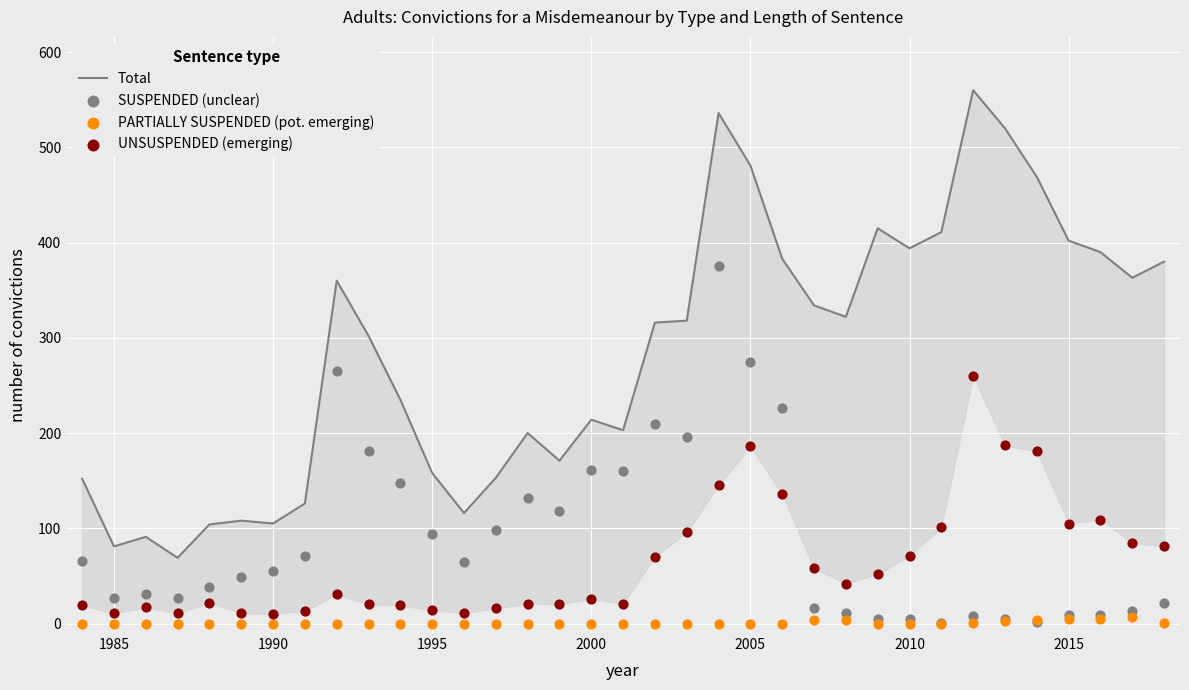

At how many categories does at least one series exceed 365?

12